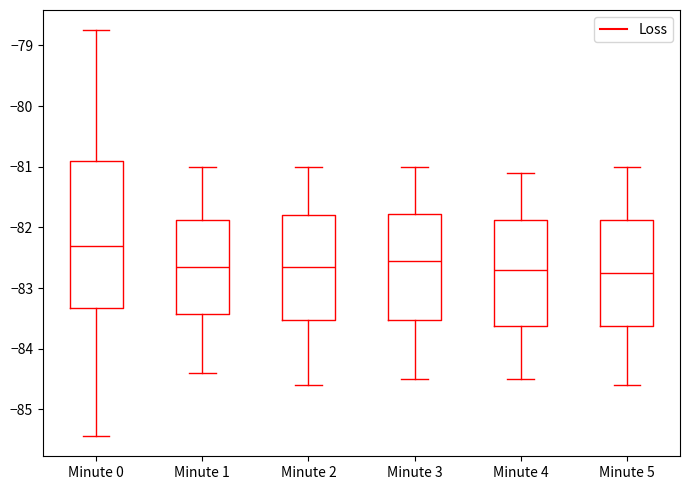

Comparing the boxes themselves (not the whiskers), which one is the tallest?

Minute 0